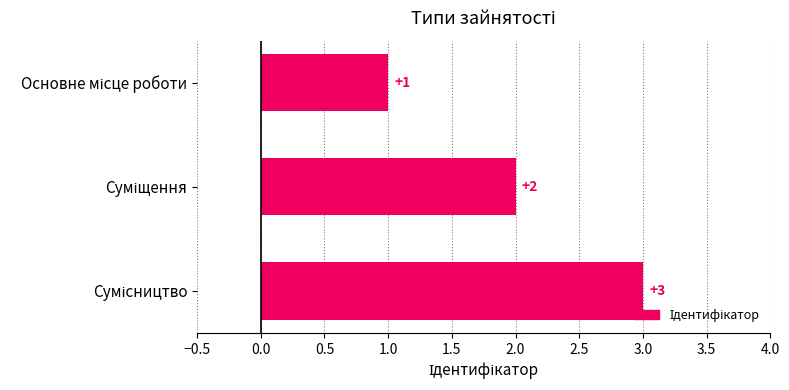

What is the greatest value displayed?

3